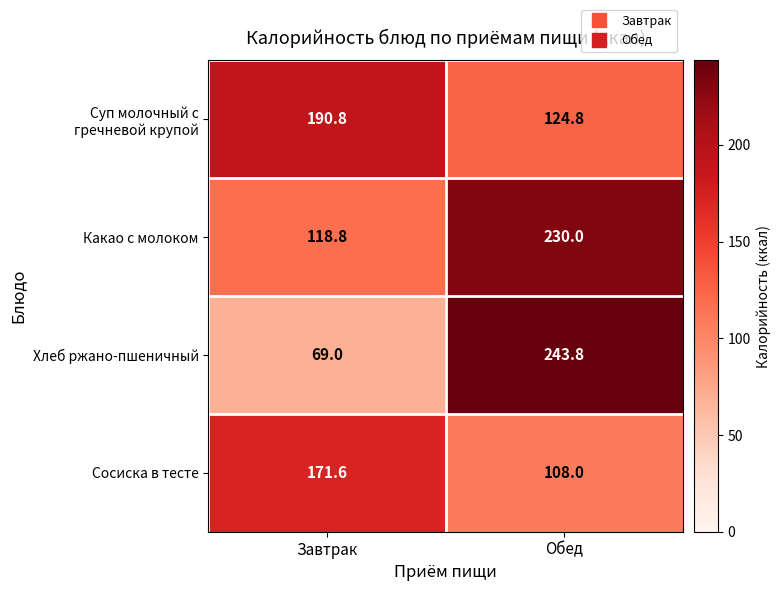

Where does the Хлеб ржано-пшеничный series first go above 243?

Обед